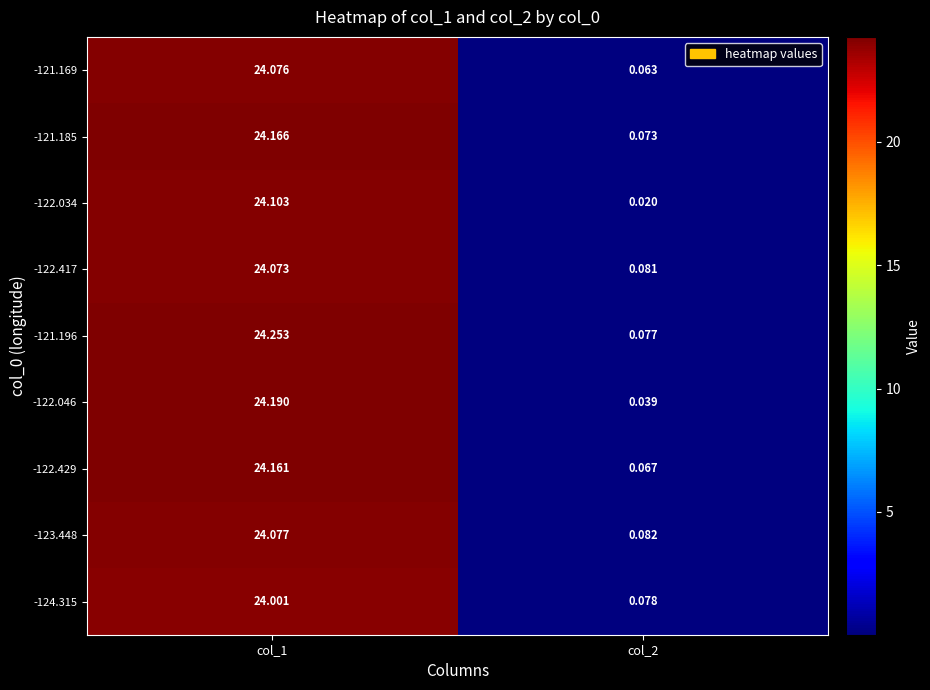

Count the number of categories in the chart.

2